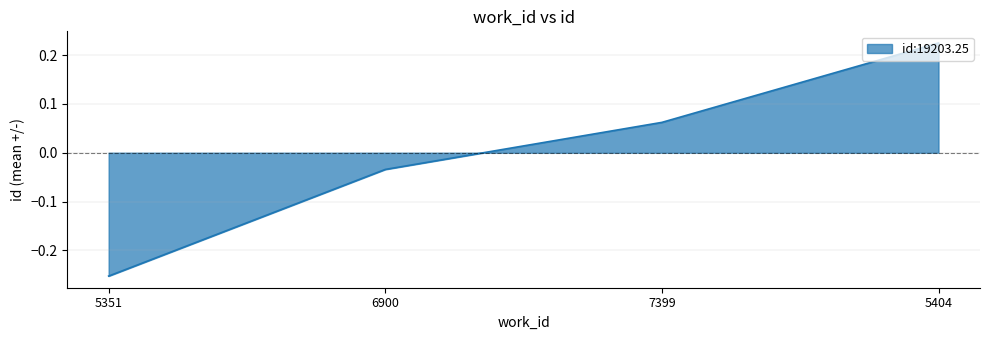

List the labels in order of value, smallest first.

5351, 6900, 7399, 5404